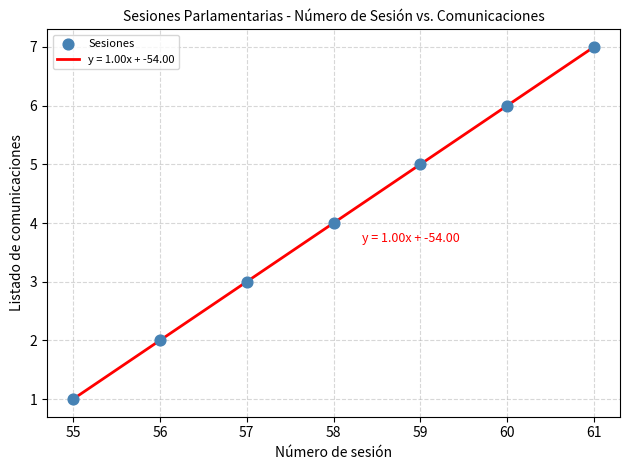

What is the average Y value?

4